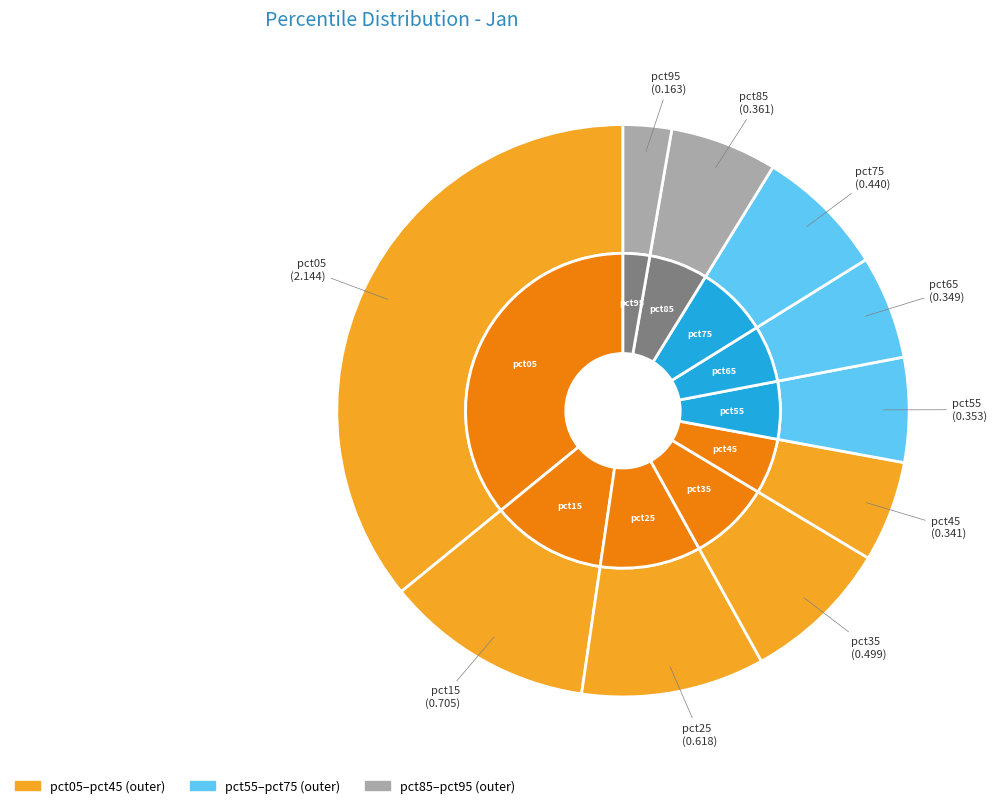

Count the number of slices in the pie.

10